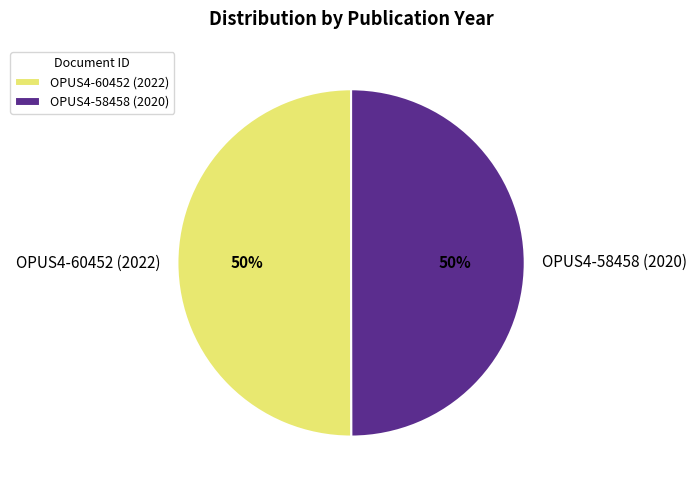

To the nearest percent, what is the average slice percentage?

50%